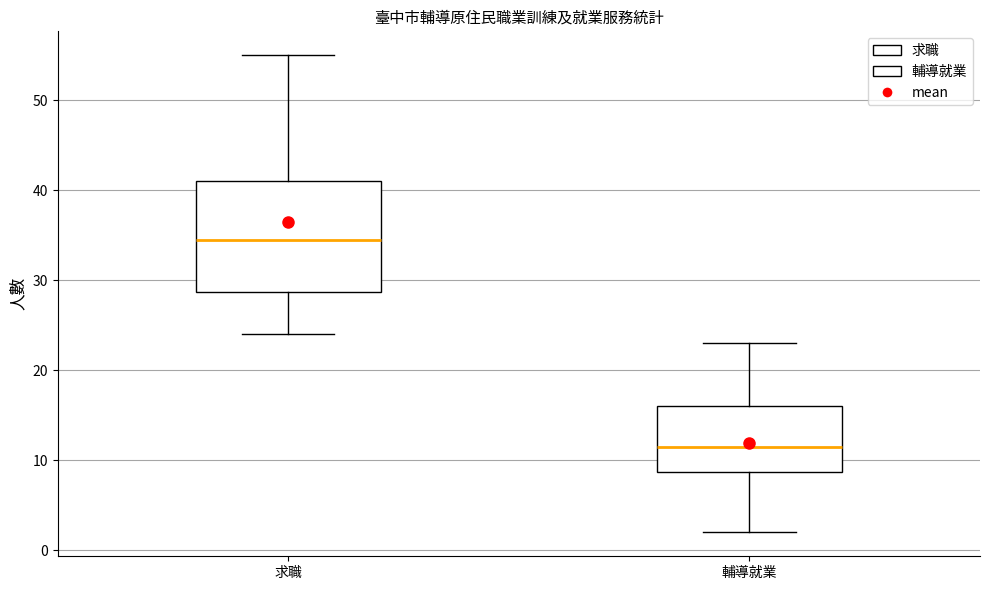

Reading left to right, read every box against the y-axis: the position of its median line, the range the box covers, and the ends of its whiskers. The values are not printed on the chart, so give them approximately, as read against the axis.

求職: median 35, box 29 to 41, whiskers 24 to 55
輔導就業: median 12, box 9 to 16, whiskers 2 to 23